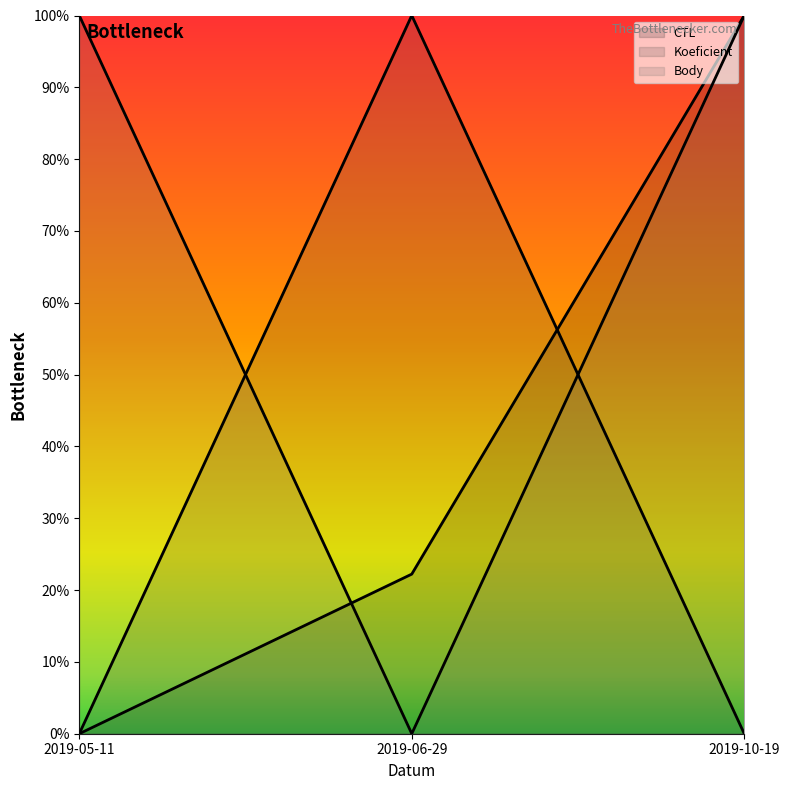

Reading left to right, list all the values displayed in this chart.

CTL: 0.0	0.2	1.0
Koeficient: 0.0	1.0	0.0
Body: 1.0	0.0	1.0